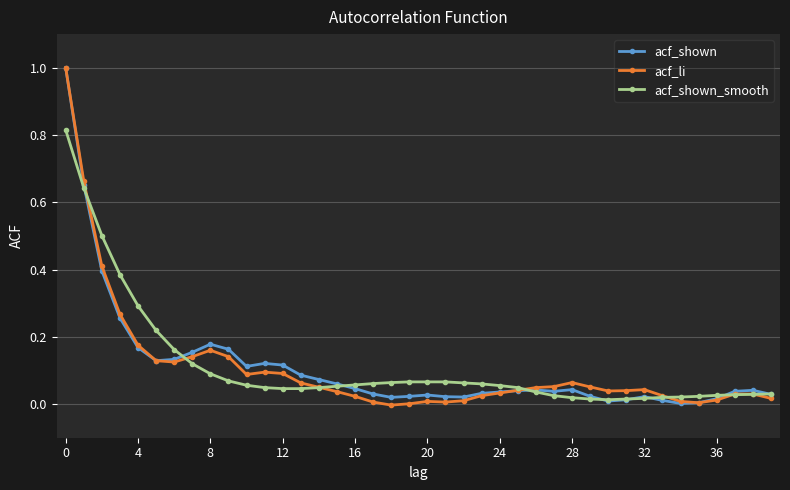

What is the maximum value shown in the chart?

1.0